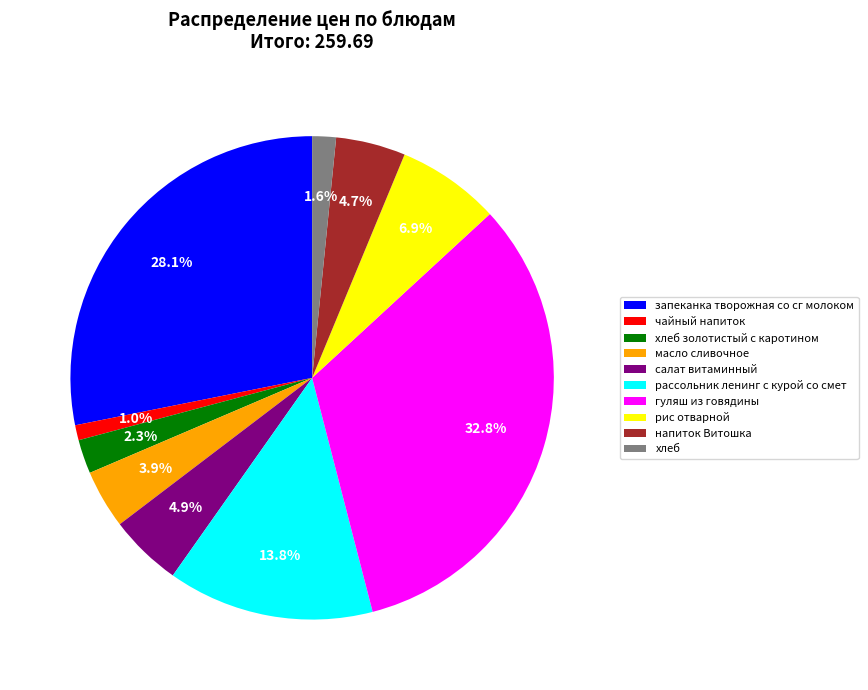

Between салат витаминный and масло сливочное, which is larger?

салат витаминный